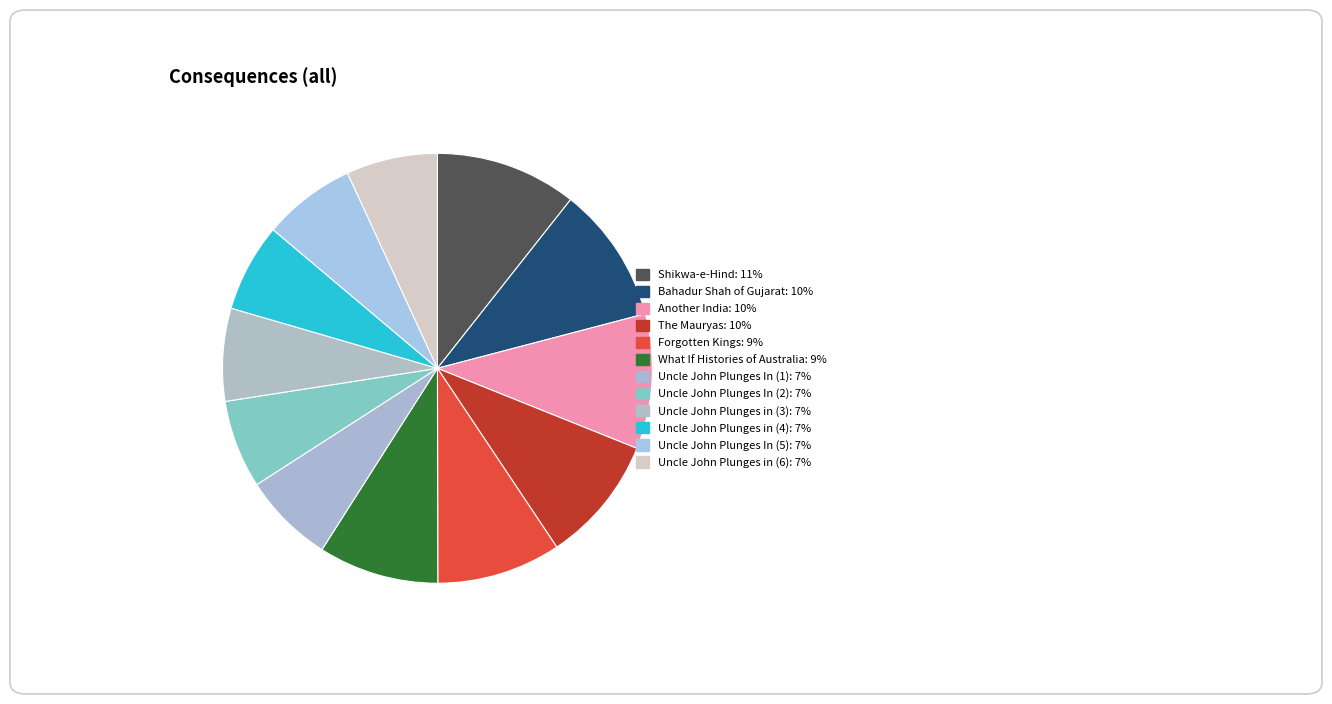

Approximately how many times larger is the value at Uncle John Plunges In (5) compared to Uncle John Plunges in (6)?

1.0